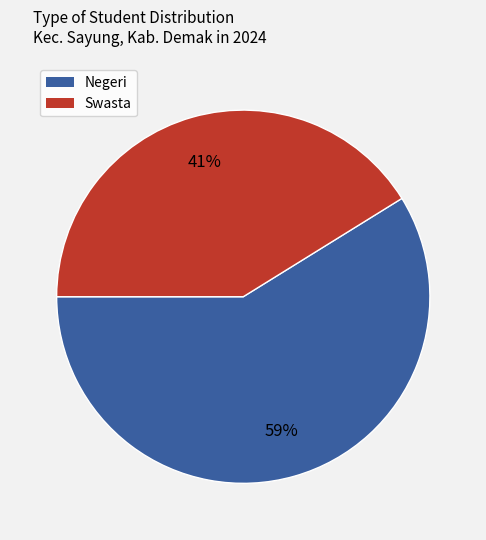

Is there a majority slice in this chart?

Yes